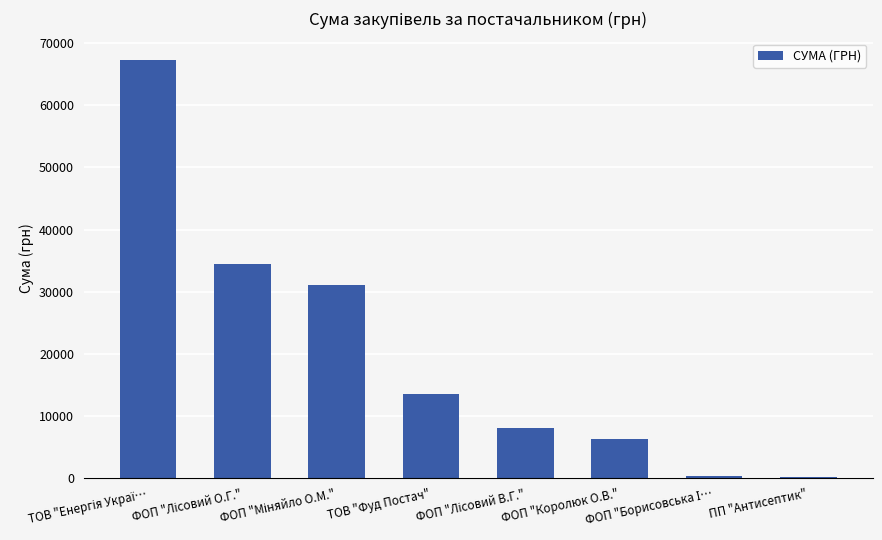

What is the maximum value shown in the chart?

67359.6